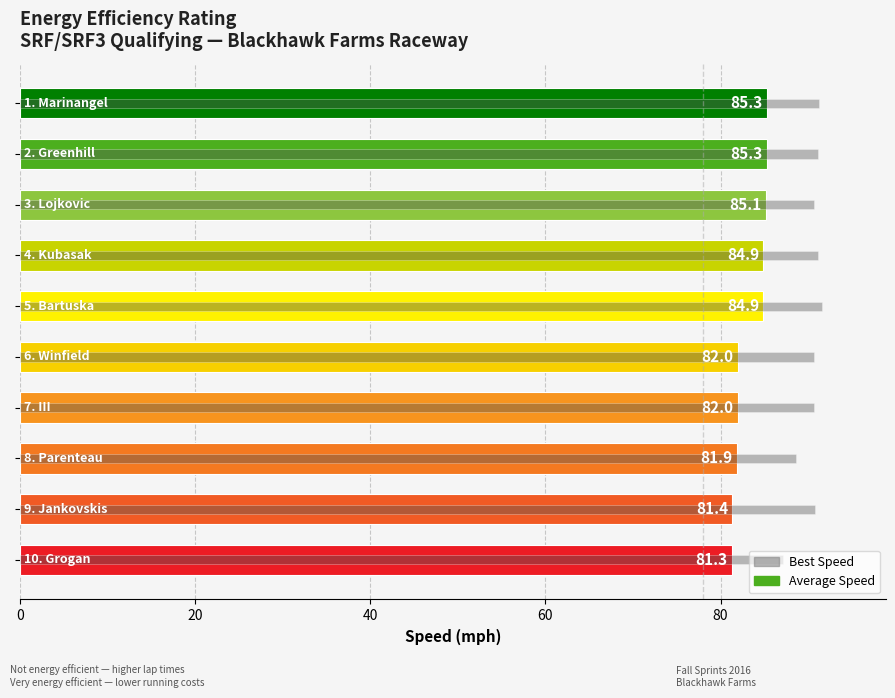

Rank the series by their maximum value, from highest to lowest.

Best Speed, Average Speed